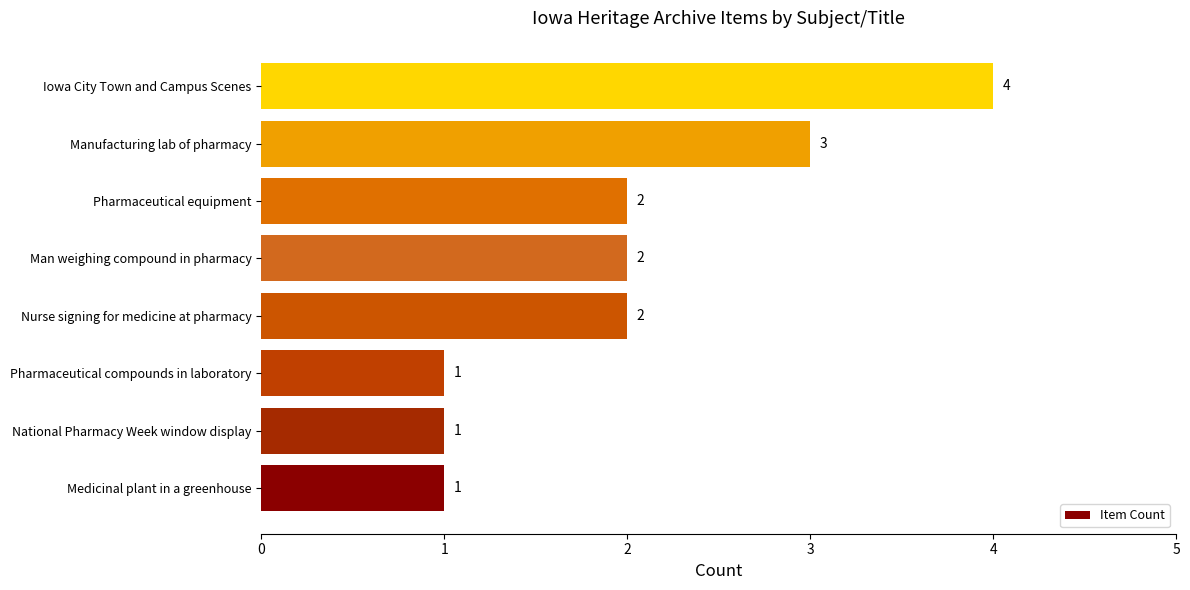

What is the maximum value shown in the chart?

4